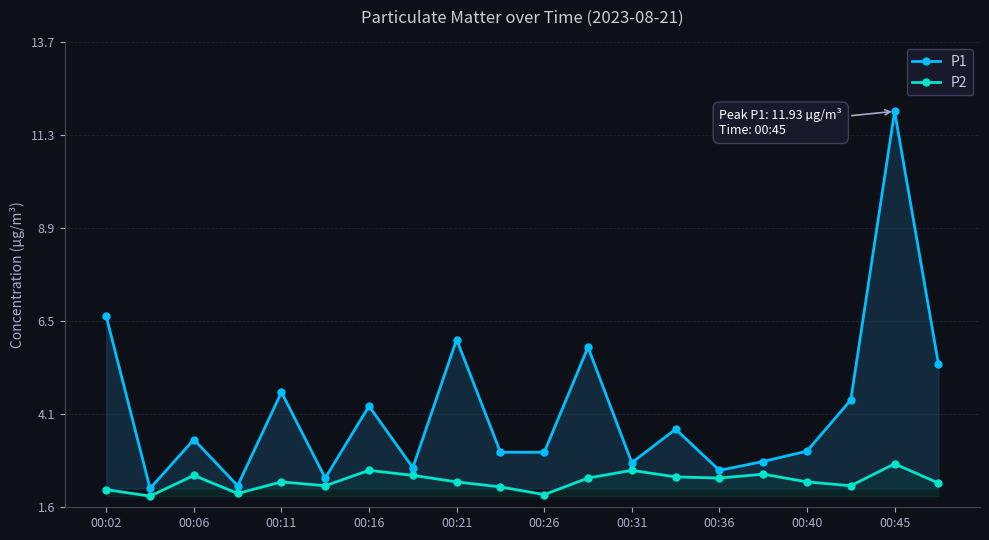

The P2 series shows 2.3 at 00:21. True or false?

True